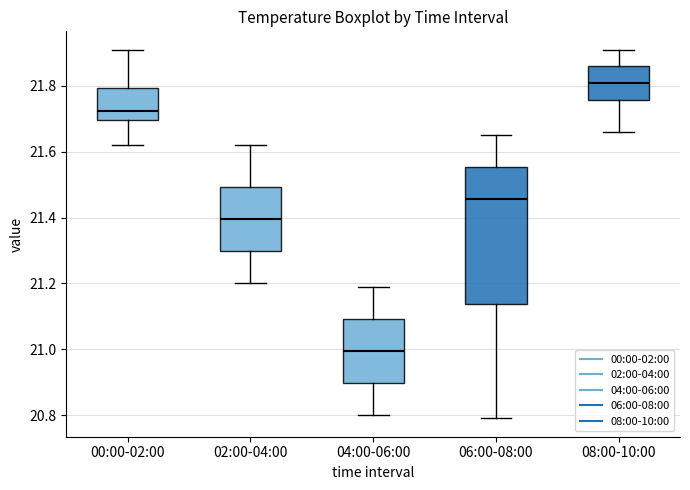

Where is the lower edge of the box for 08:00-10:00 on the y-axis? The values are not printed on the chart, so give them approximately, as read against the axis.

21.76